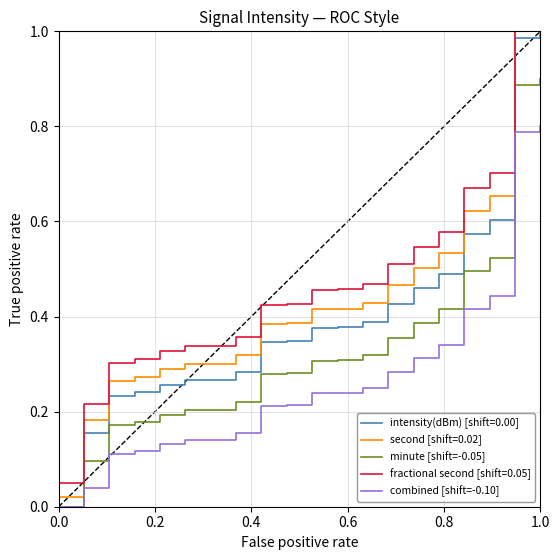

True or false: fractional second [shift=0.05] and combined [shift=-0.10] cross at least once.

False